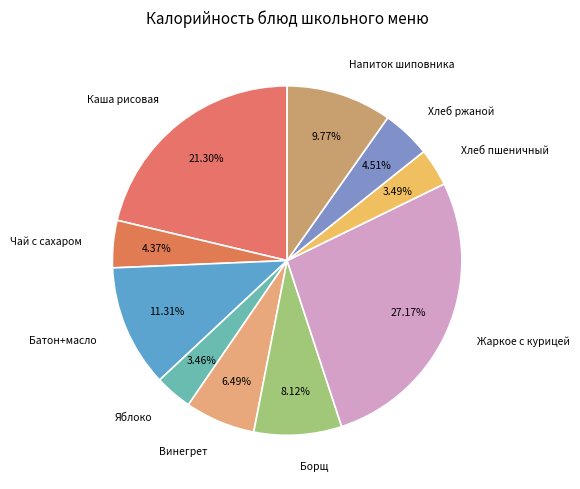

True or false: Хлеб ржаной accounts for 5% of the total.

True